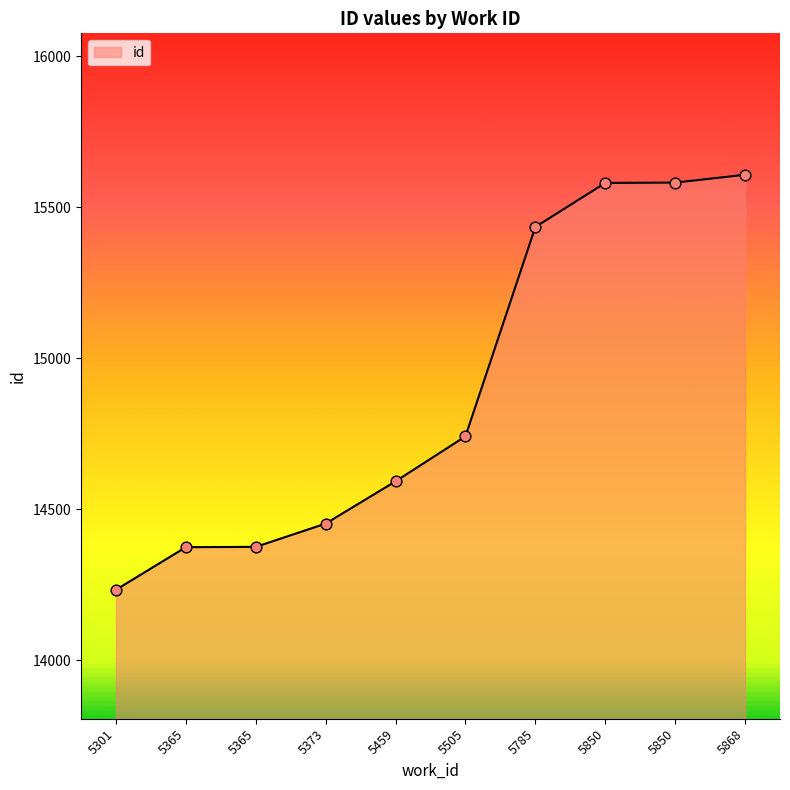

Which has a higher value, 5505 or 5850?

5850